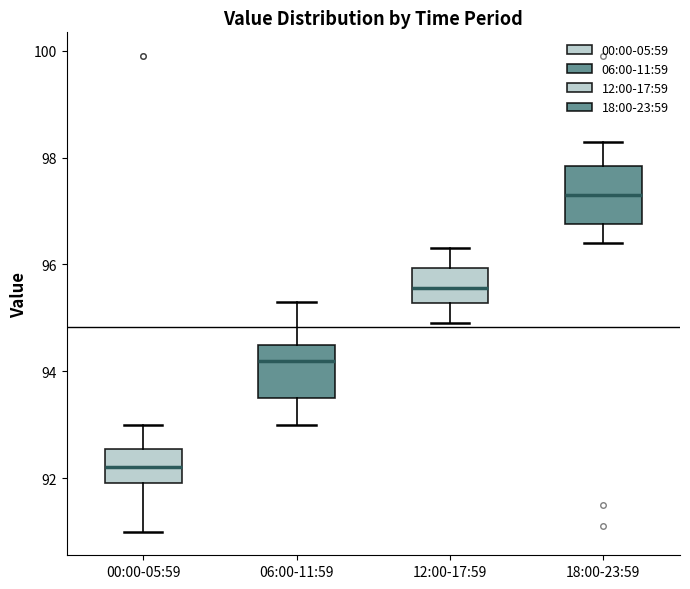

Reading left to right, transcribe this box plot: for each box, give where its median line is, the range the box spans, and where its two whiskers end, as read against the y-axis. The values are not printed on the chart, so give them approximately, as read against the axis.

00:00-05:59: median 92.2, box 92.0 to 92.6, whiskers 91.0 to 93.0
06:00-11:59: median 94.2, box 93.6 to 94.6, whiskers 93.0 to 95.4
12:00-17:59: median 95.6, box 95.2 to 96.0, whiskers 95.0 to 96.4
18:00-23:59: median 97.4, box 96.8 to 97.8, whiskers 96.4 to 98.4